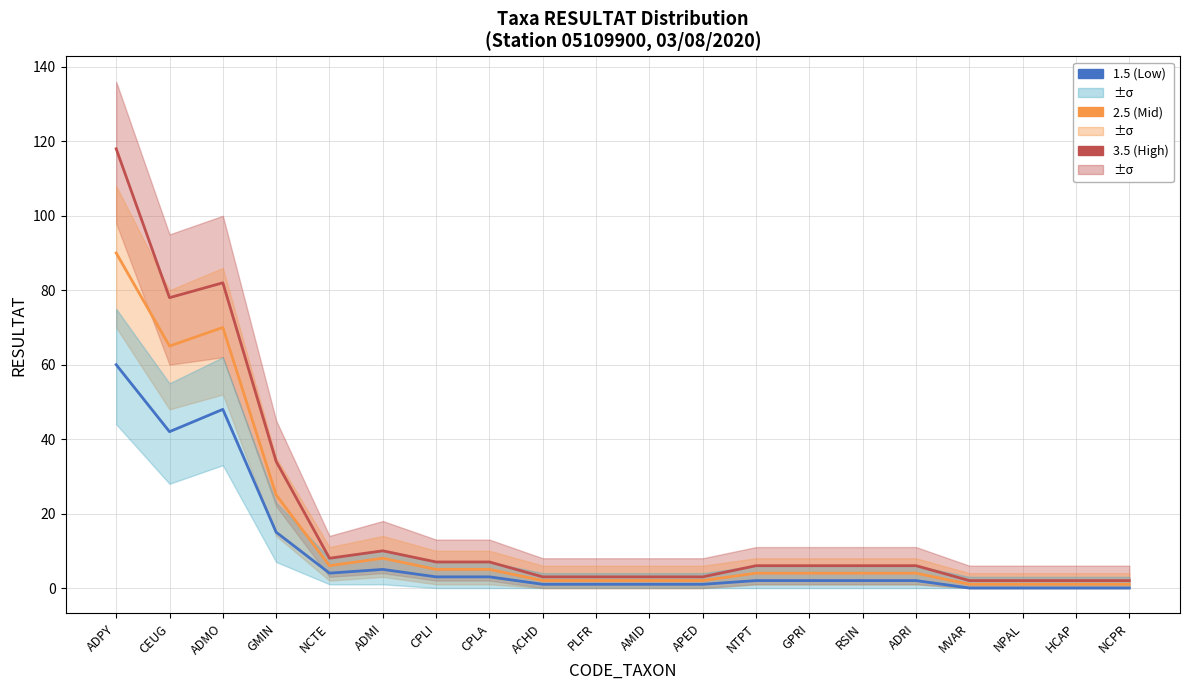

At which category does the chart reach its minimum across all series?

MVAR